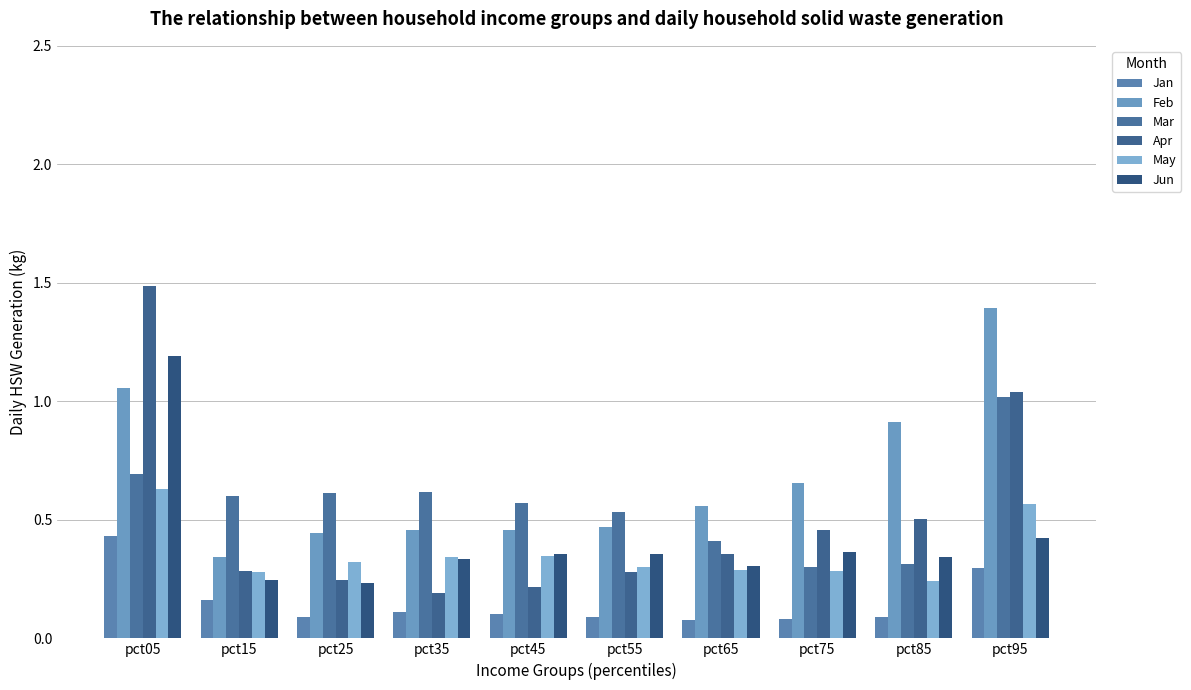

How many bars are there in each group?

6